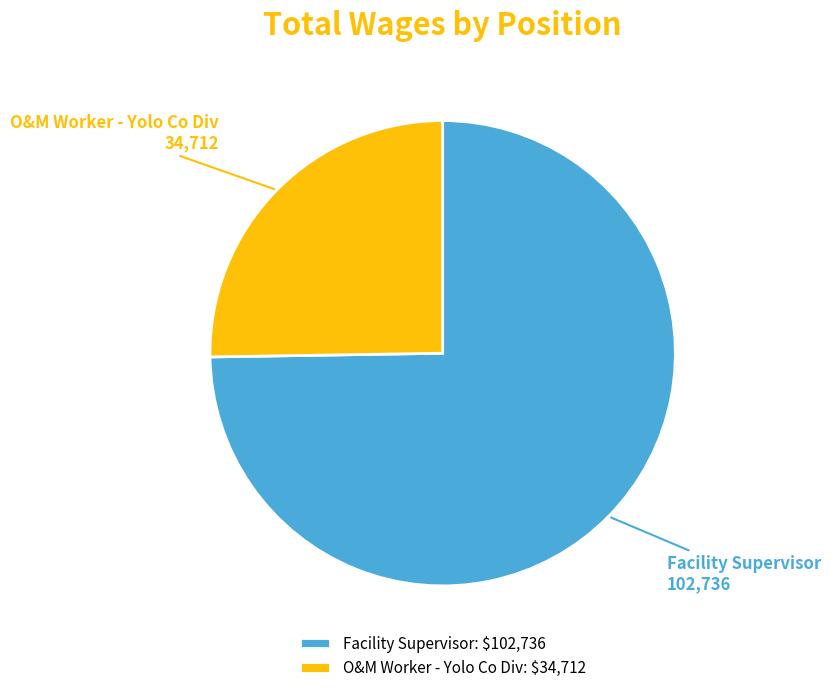

Is it true that O&M Worker - Yolo Co Div is 20% of the pie?

False